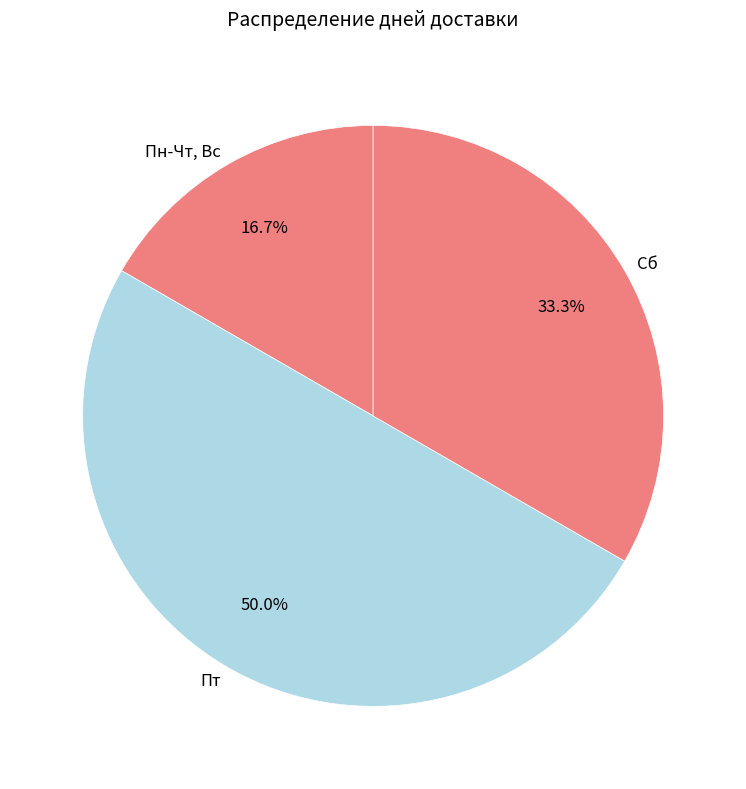

To the nearest percent, what is the difference between the largest and smallest slice percentages?

33%